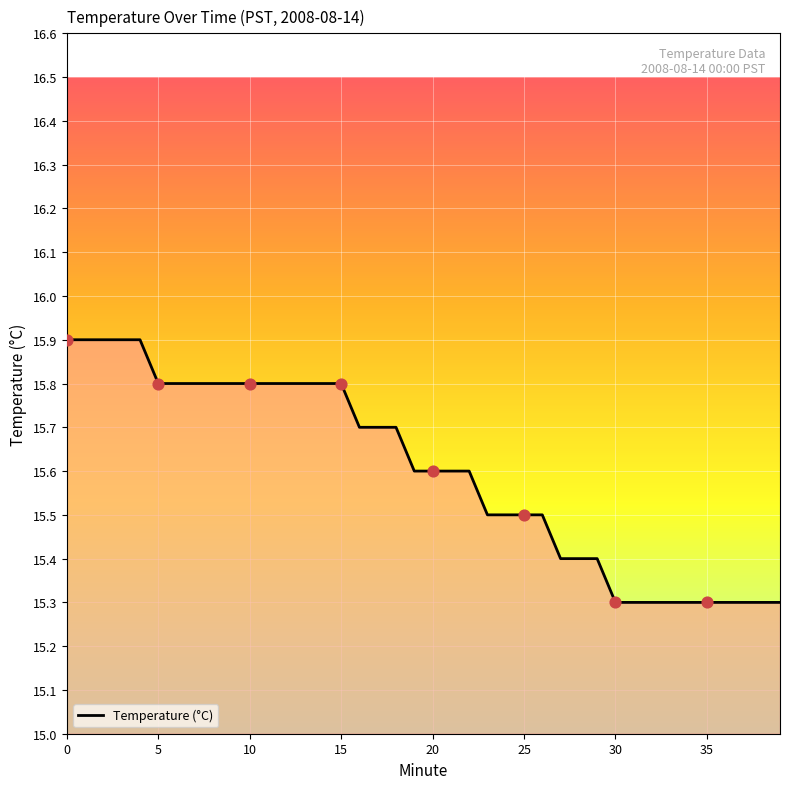

What is the maximum value shown in the chart?

15.9